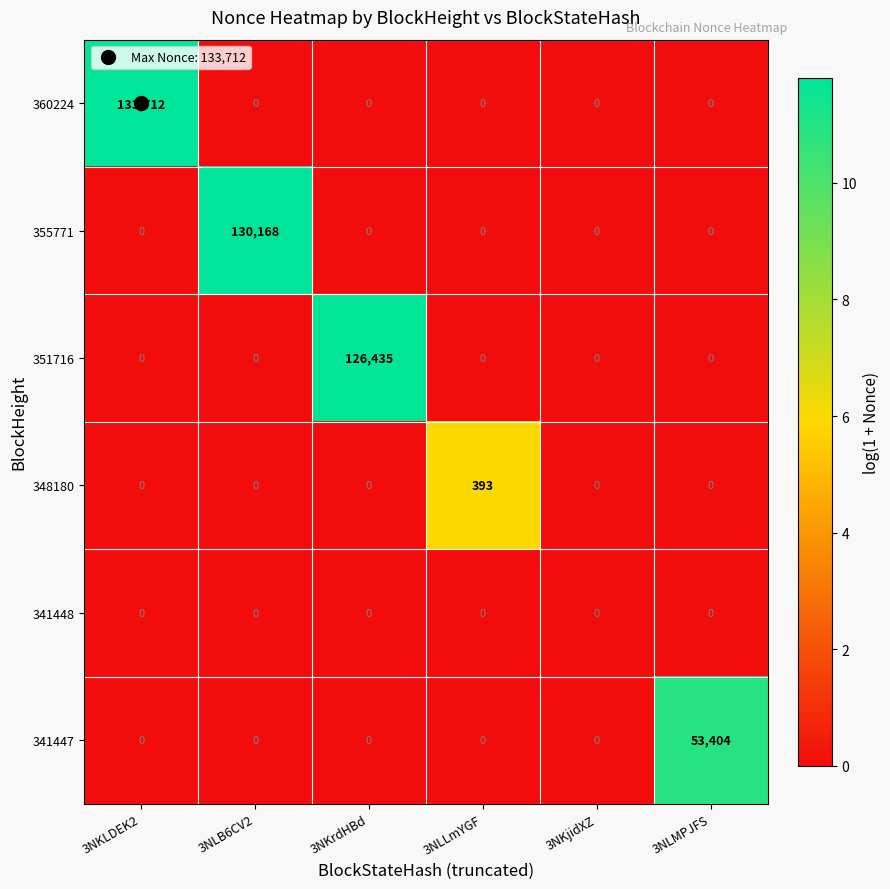

Rank the series by their maximum value, from lowest to highest.

341448, 348180, 341447, 351716, 355771, 360224